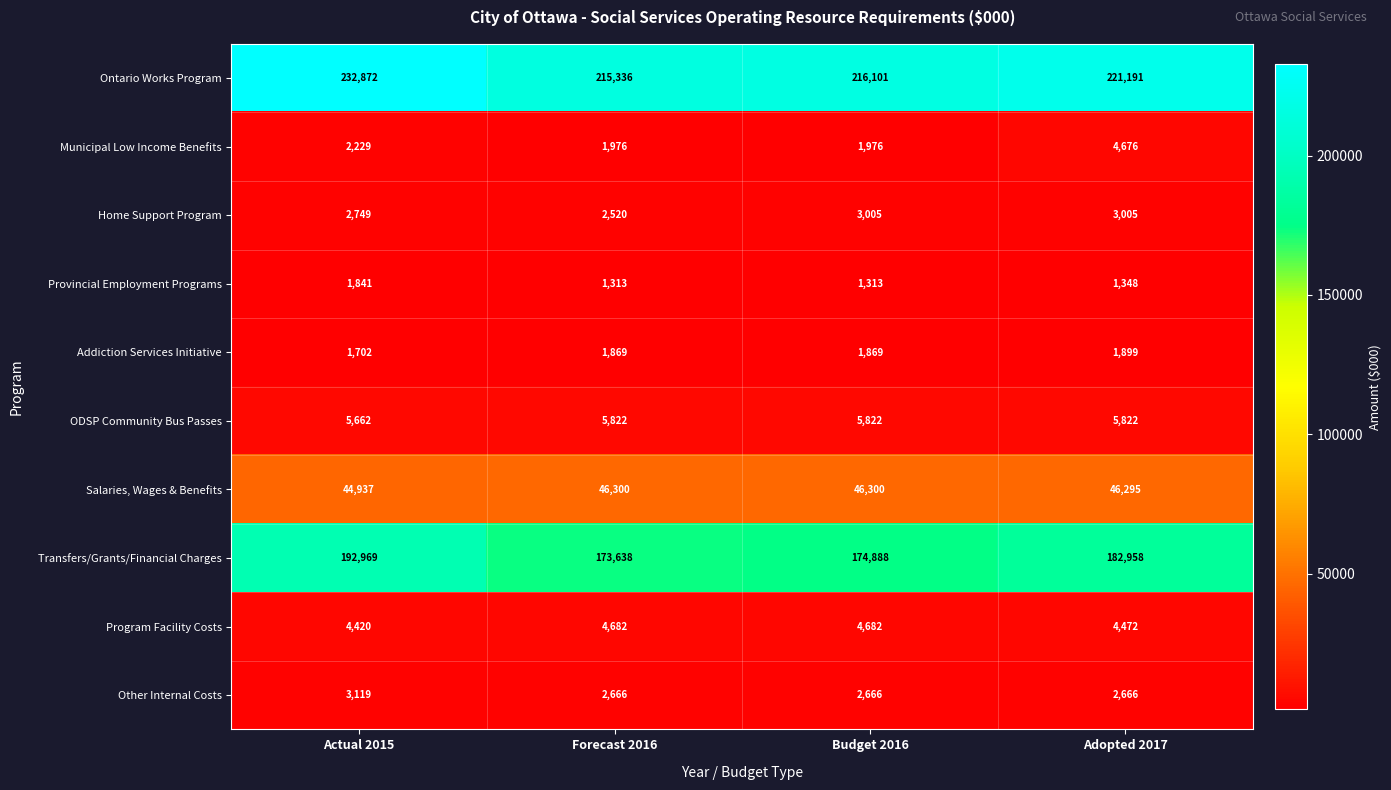

How many distinct data groups are displayed?

10